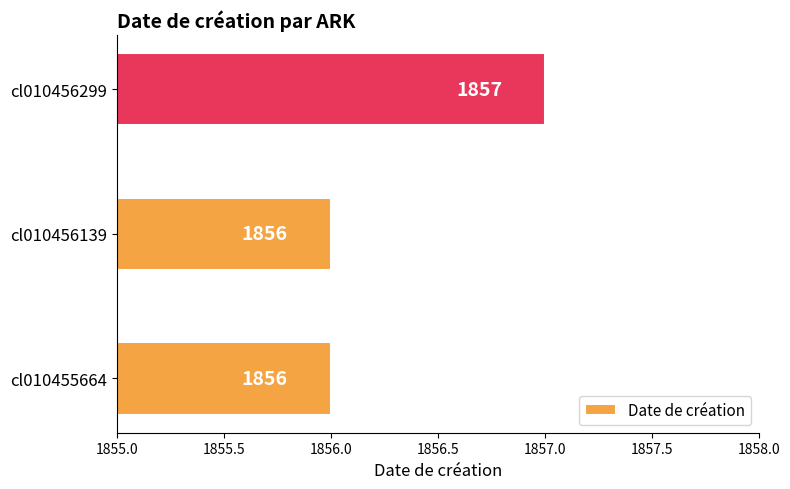

True or false: the data shows 1129 at cl010456299.

False